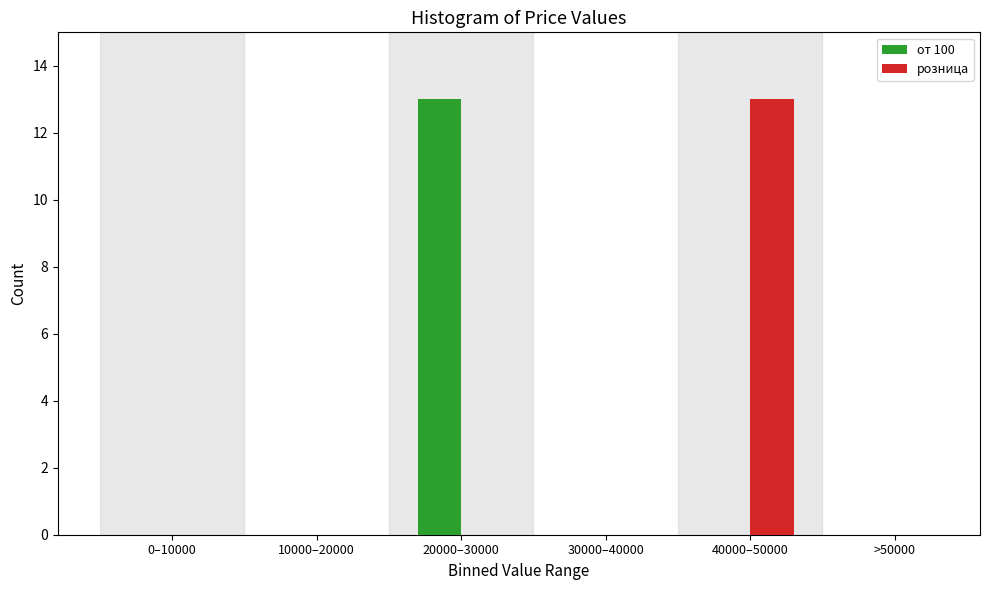

Reading left to right, what are all the values shown in this chart?

от 100: 0–10000=0	10000–20000=0	20000–30000=13	30000–40000=0	40000–50000=0	>50000=0
розница: 0–10000=0	10000–20000=0	20000–30000=0	30000–40000=0	40000–50000=13	>50000=0